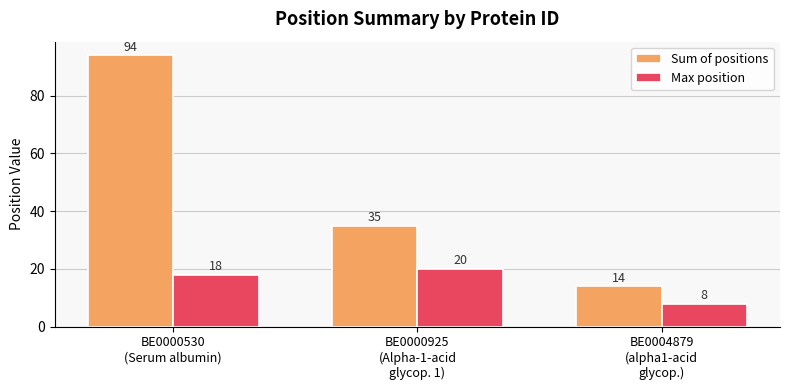

At BE0004879
(alpha1-acid
glycop.), list the series in order from smallest to largest.

Max position, Sum of positions